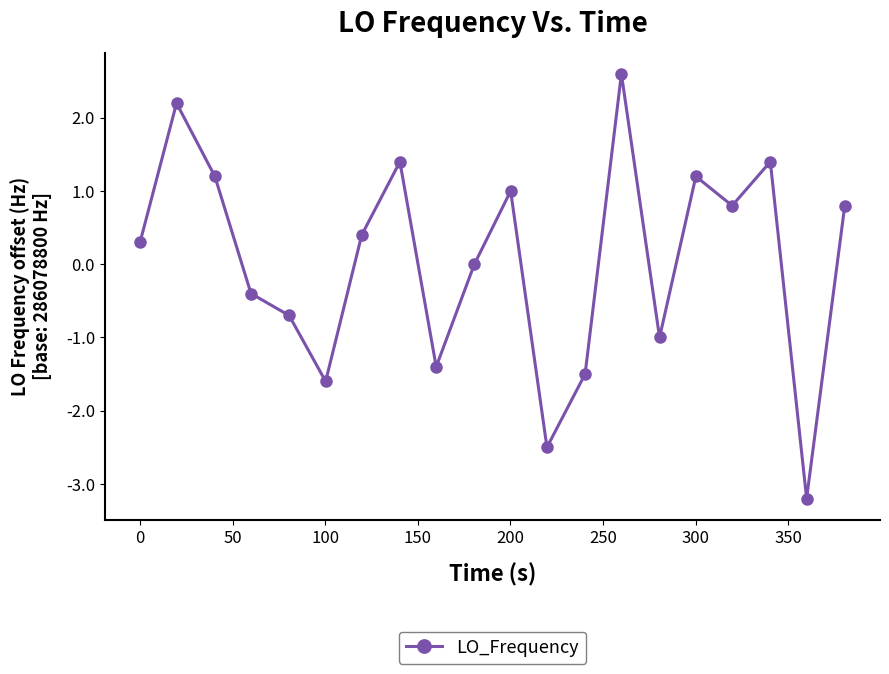

Reading left to right, list all the values displayed in this chart.

0.3	2.2	1.2	-0.4	-0.7	-1.6	0.4	1.4	-1.4	0.0	1.0	-2.5	-1.5	2.6	-1.0	1.2	0.8	1.4	-3.2	0.8